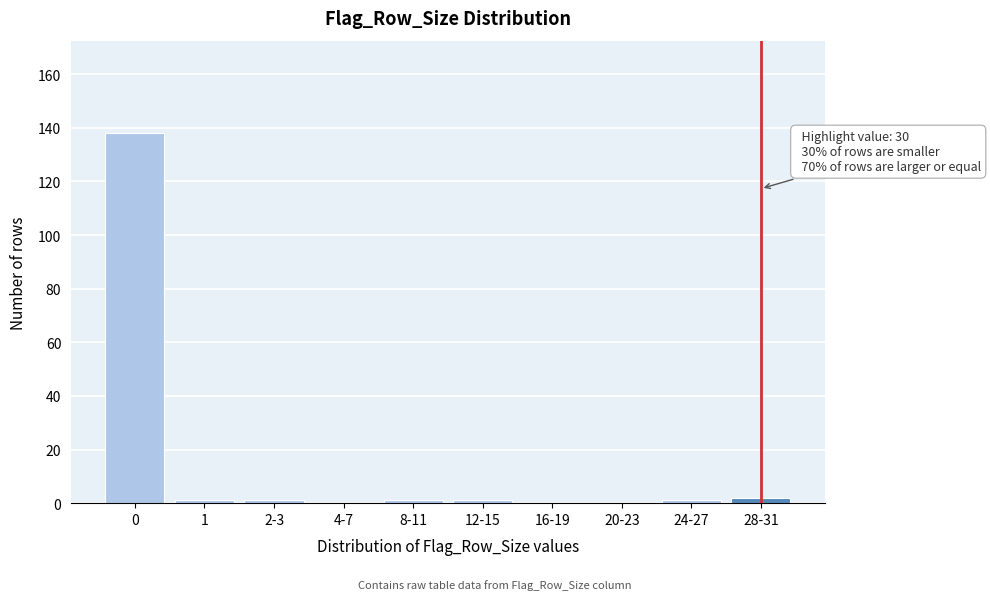

Reading left to right, list all the values displayed in this chart.

0=138	1=1	2-3=1	4-7=0	8-11=1	12-15=1	16-19=0	20-23=0	24-27=1	28-31=2